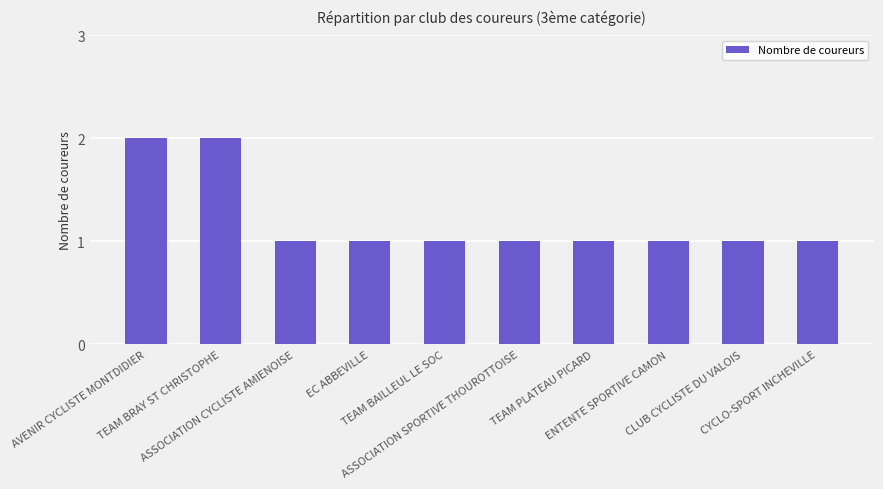

How many bars are there in total?

10